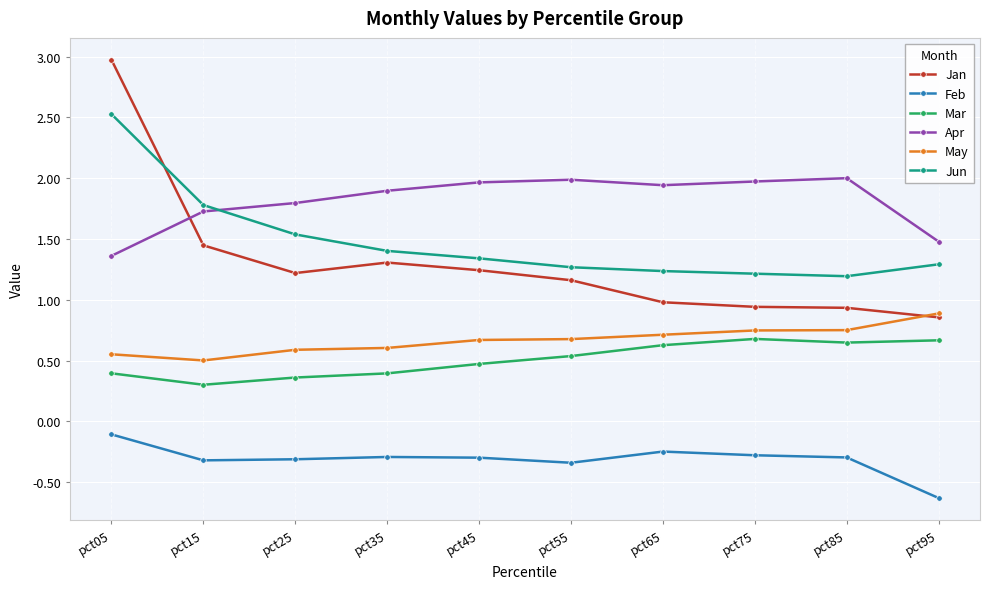

Rank the series by their maximum value, from lowest to highest.

Feb, Mar, May, Apr, Jun, Jan